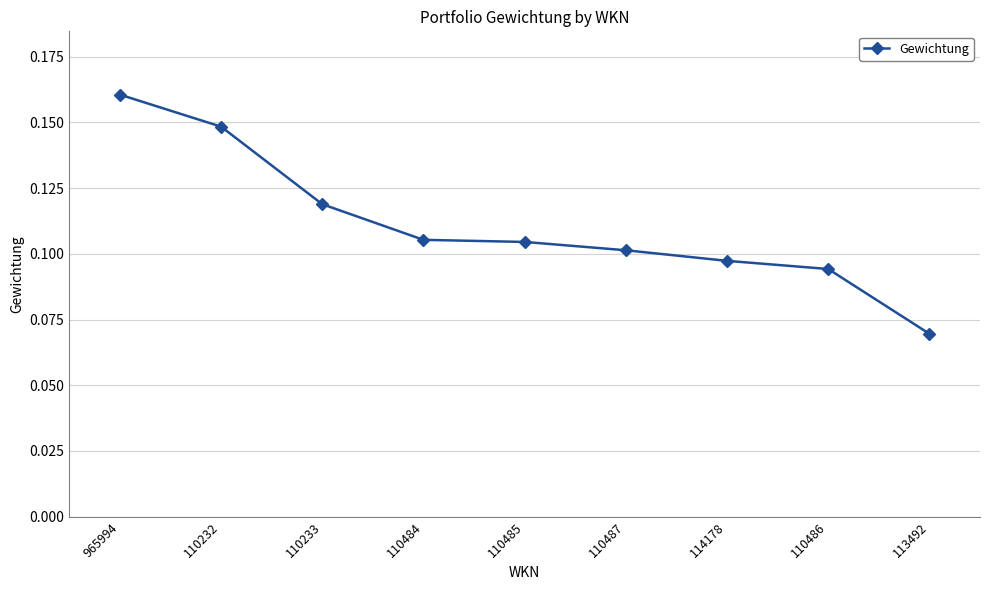

At which category does the chart reach its peak across all series?

965994